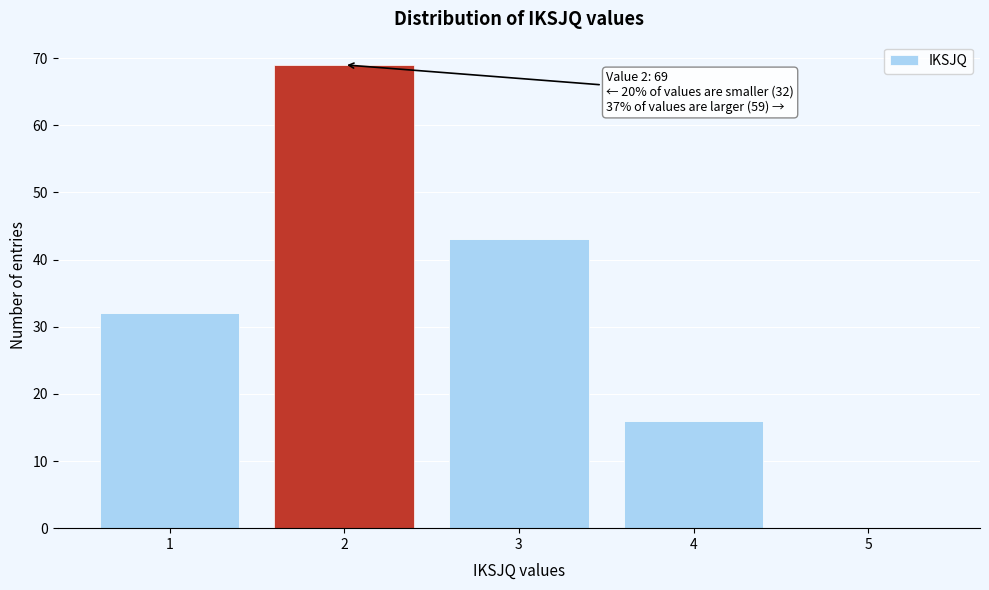

Which range on the x-axis has the tallest bar?

1.5 to 2.5